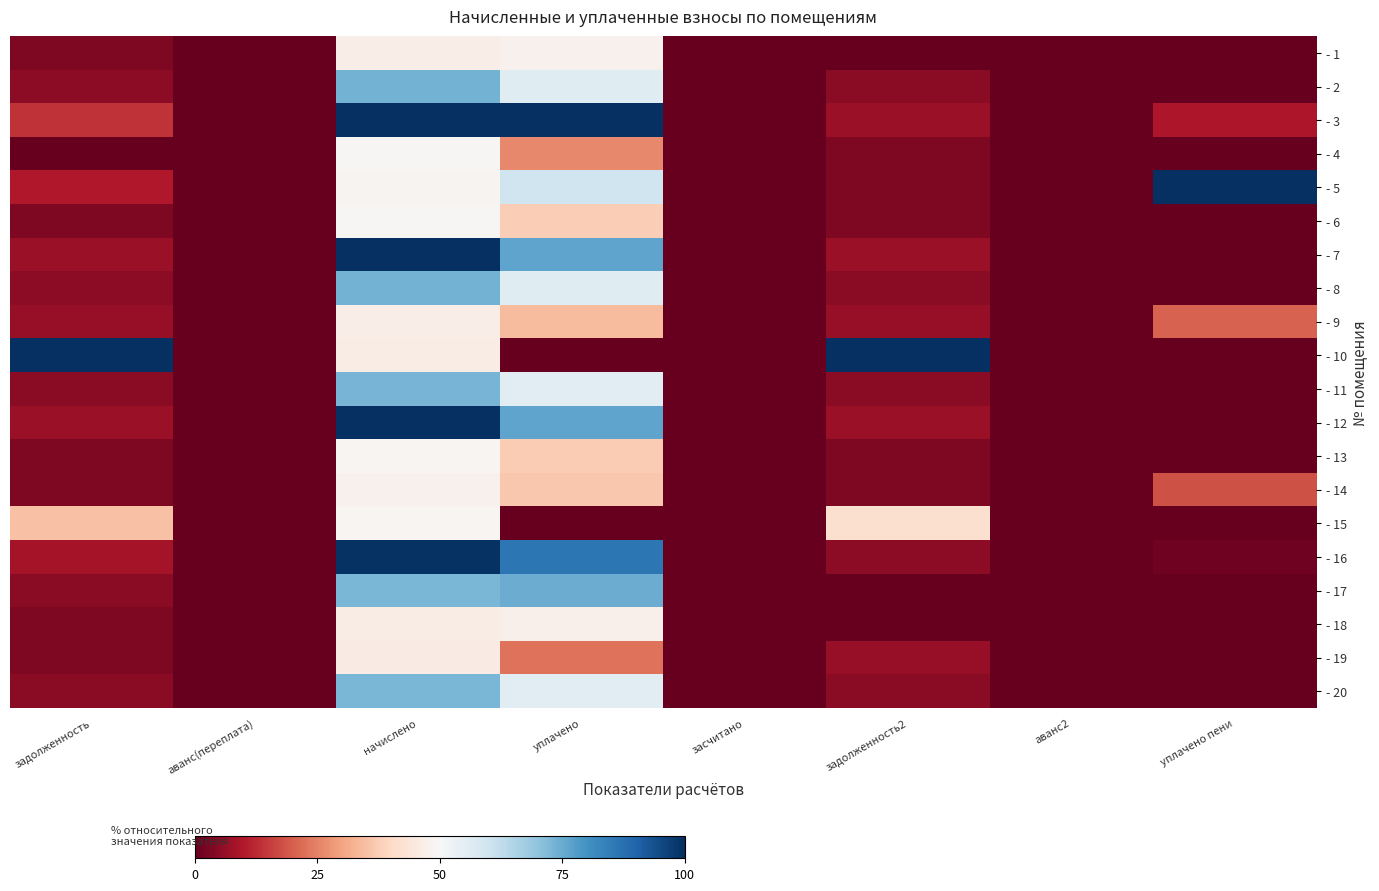

How many distinct data groups are displayed?

20